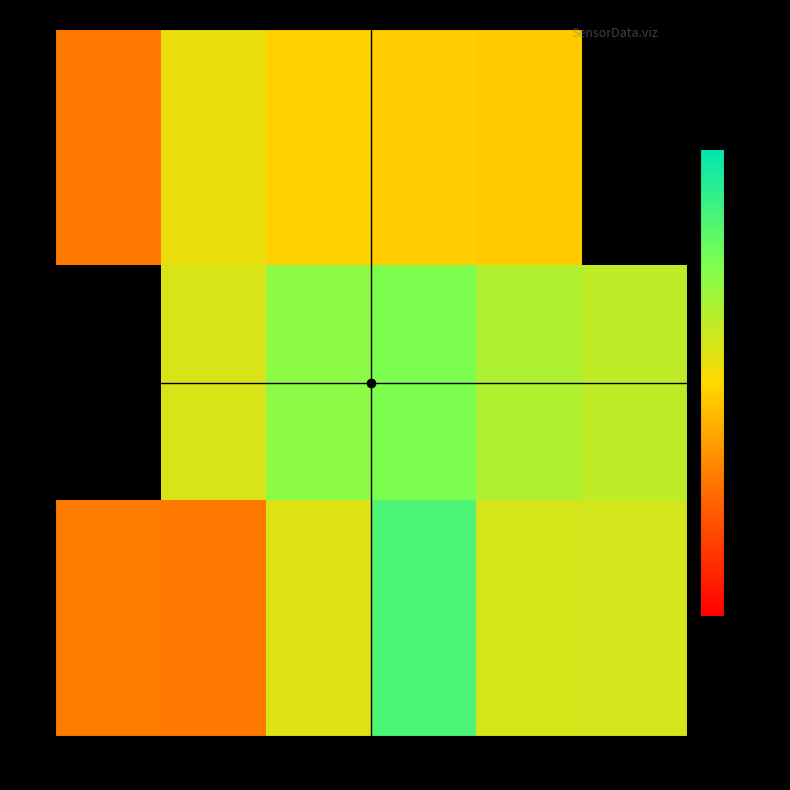

What is the sum of the 78 values at -46 and -50?

3513572.0